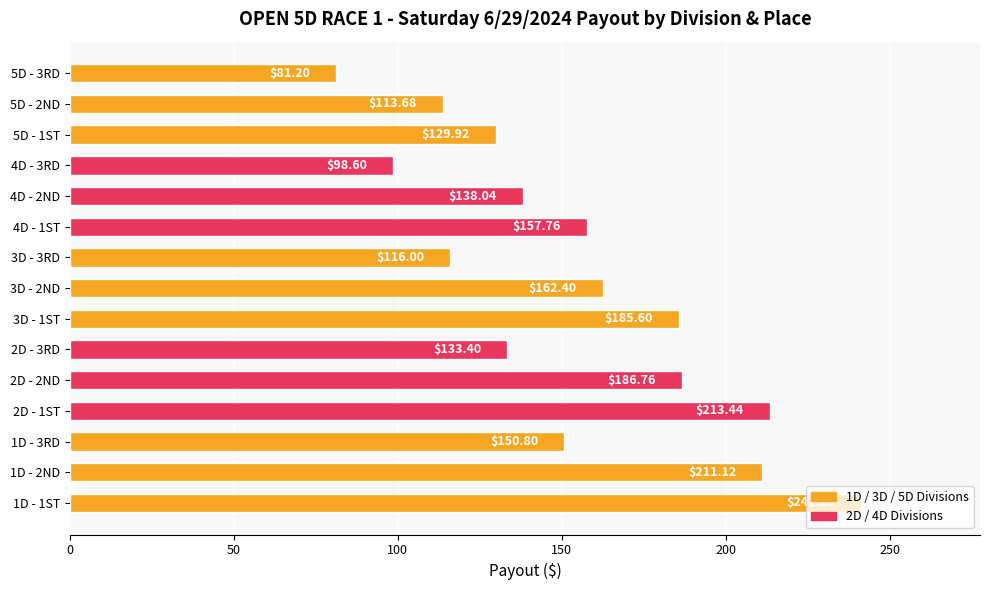

What is the average value?

154.7